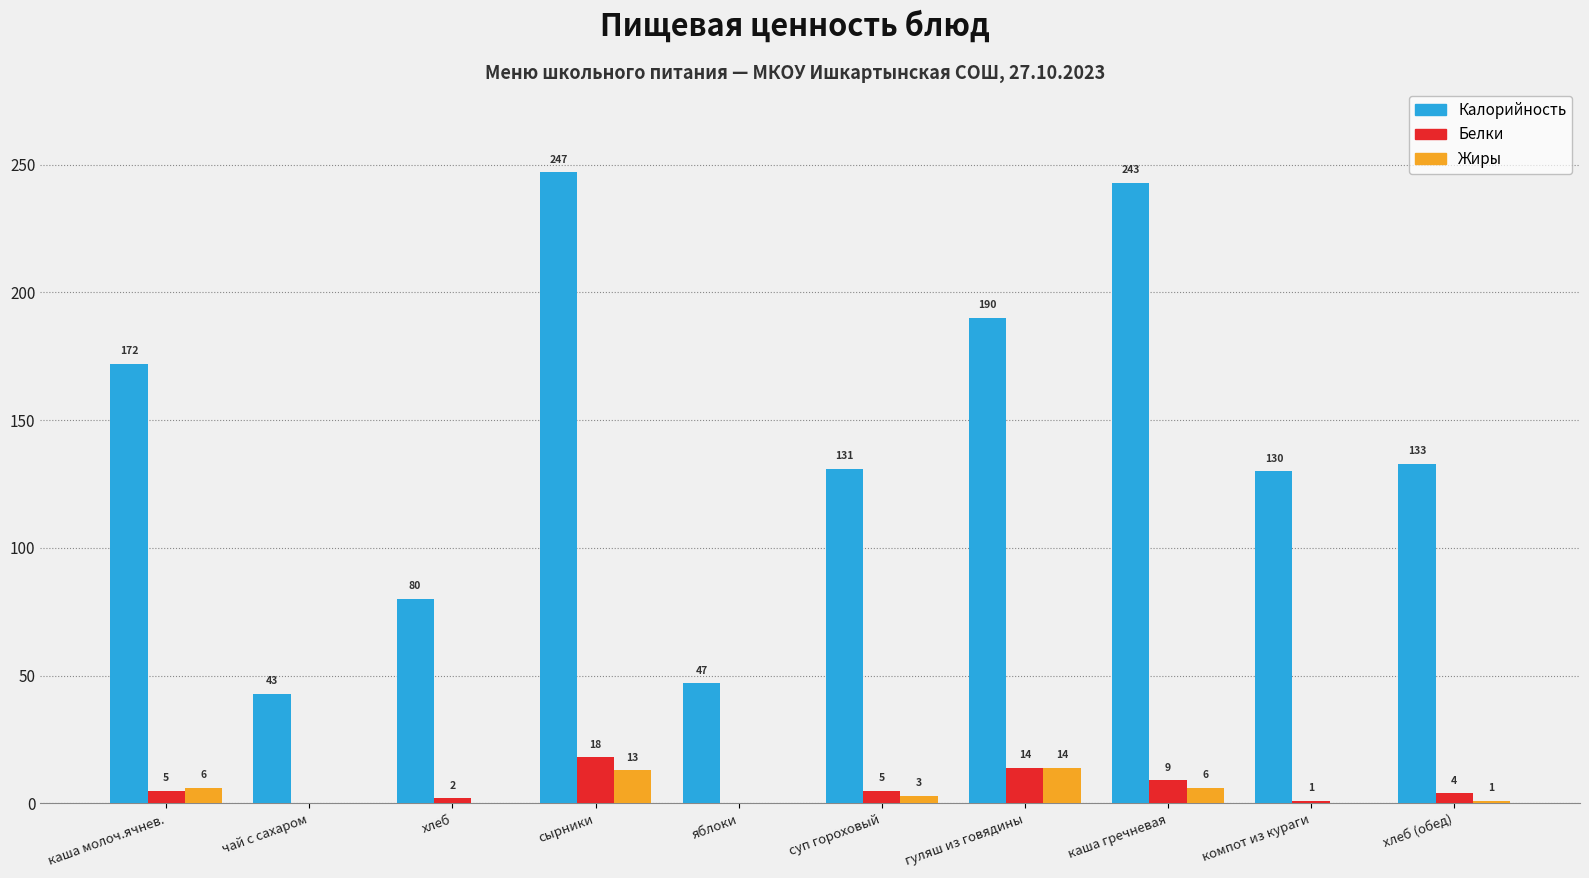

Which series has the largest total across all categories?

Калорийность